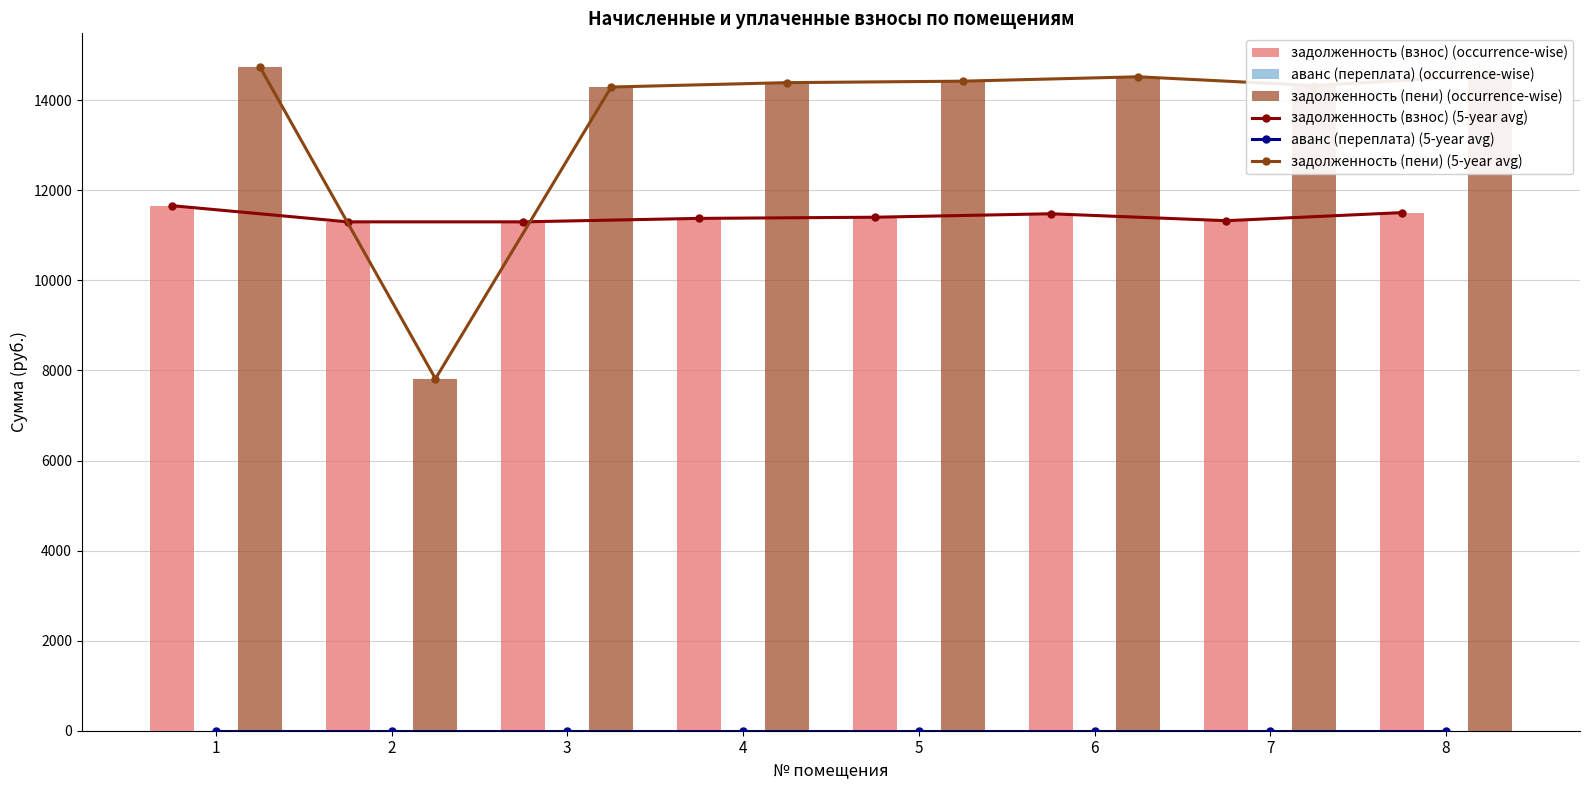

Is the value of аванс (переплата) (occurrence-wise) at 2 greater than the value of аванс (переплата) (5-year avg) at 2?

No